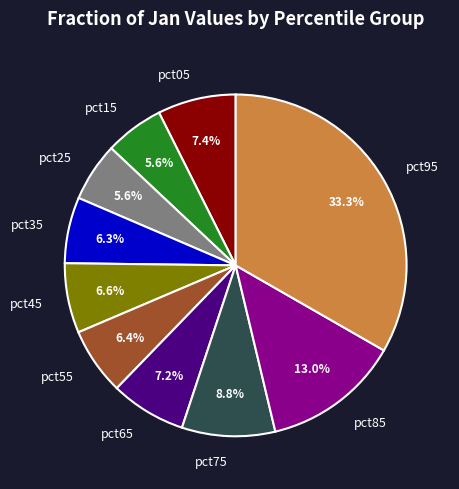

The pct85 slice represents 27% of the pie. True or false?

False